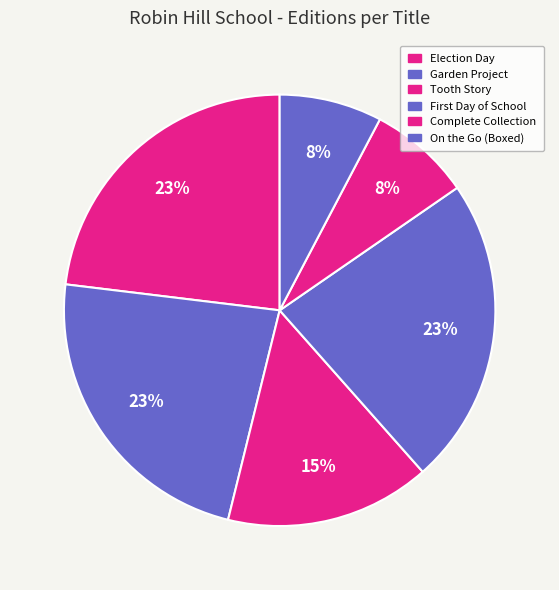

Is it true that Garden Project is 23% of the pie?

True